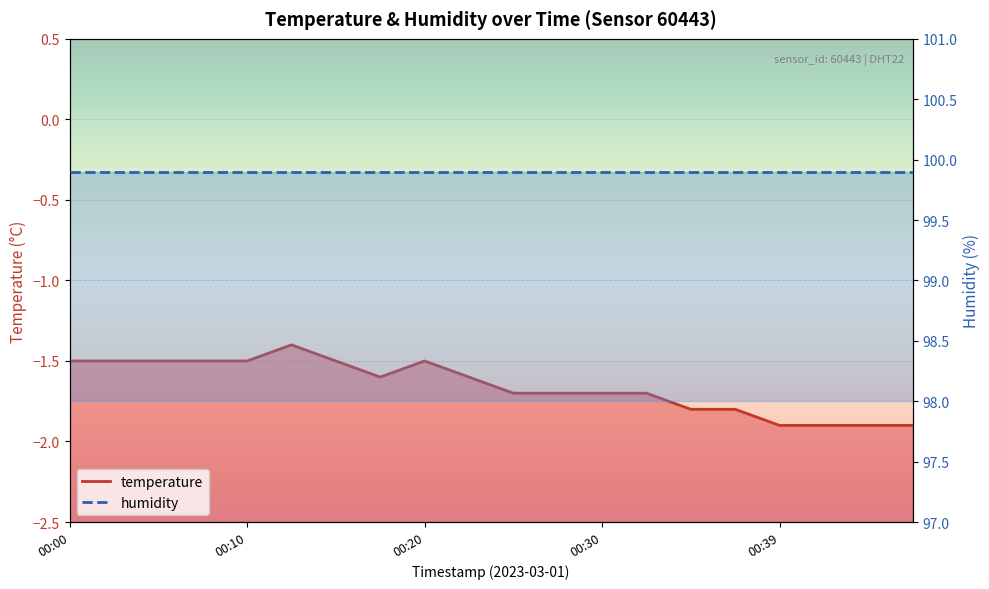

How many interior local peaks (higher than both neighbors) does the data have?

2